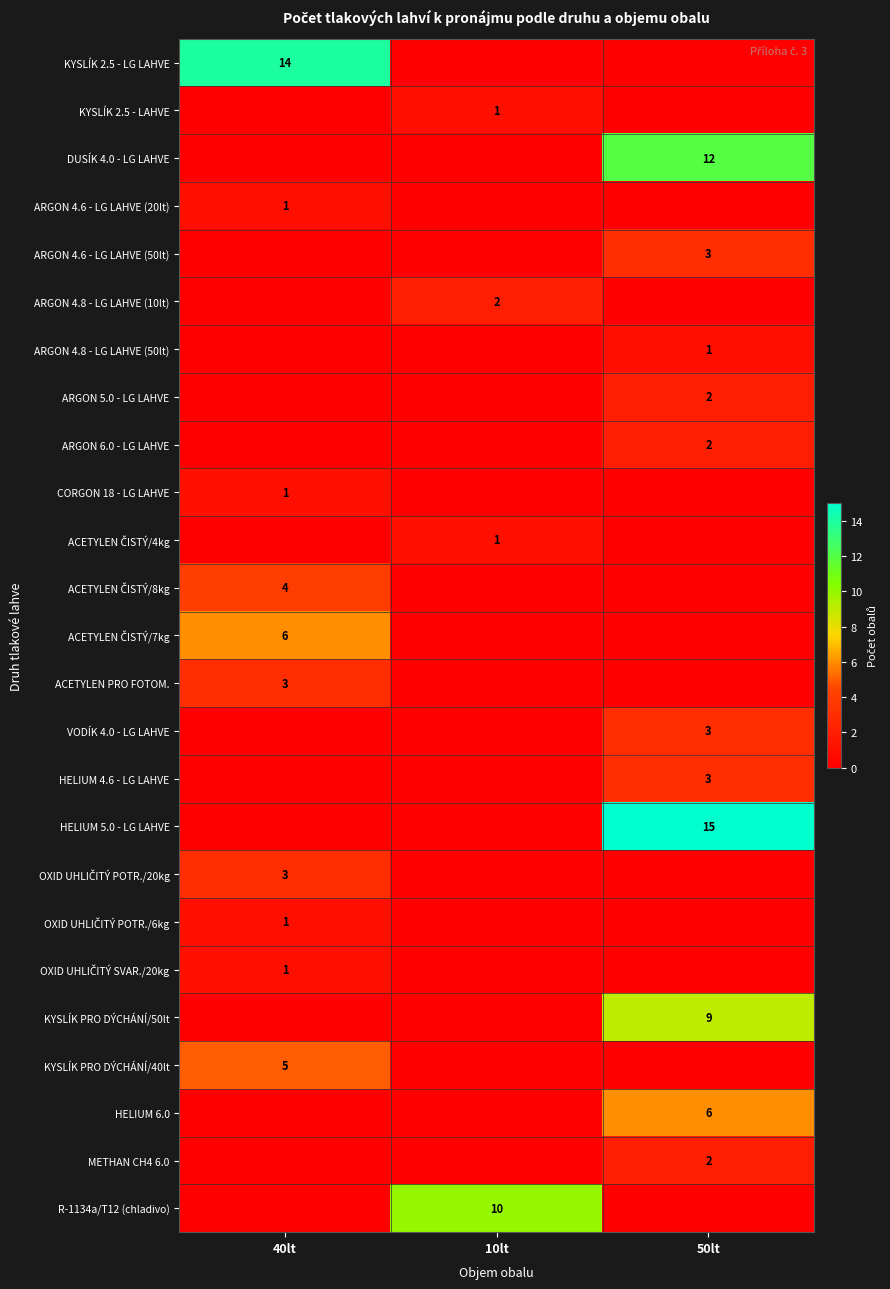

Which category has the lowest value across all series?

10lt